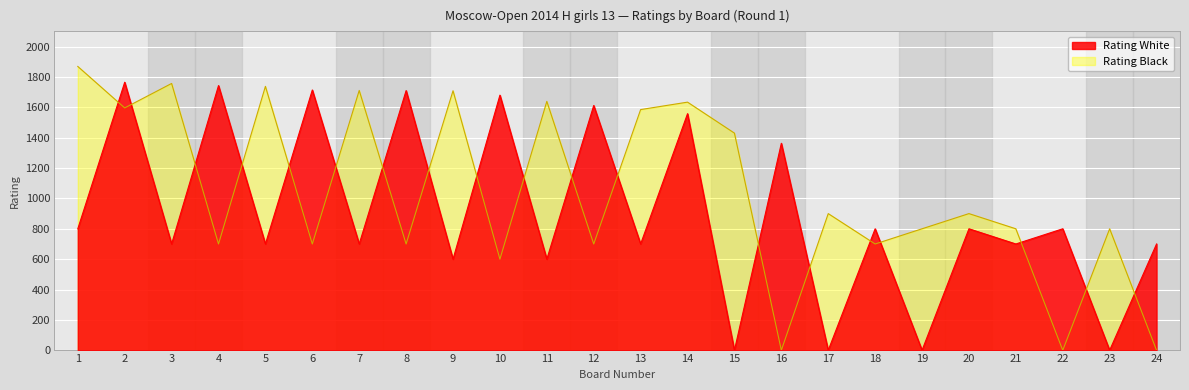

Reading right to left, extract all data points from this chart.

Rating White: 24=700	23=0	22=800	21=700	20=800	19=0	18=800	17=0	16=1363	15=0	14=1558	13=700	12=1612	11=600	10=1680	9=600	8=1710	7=700	6=1714	5=700	4=1743	3=700	2=1765	1=800
Rating Black: 24=0	23=800	22=0	21=800	20=900	19=800	18=700	17=900	16=0	15=1430	14=1634	13=1585	12=700	11=1639	10=600	9=1709	8=700	7=1711	6=700	5=1738	4=700	3=1757	2=1596	1=1869